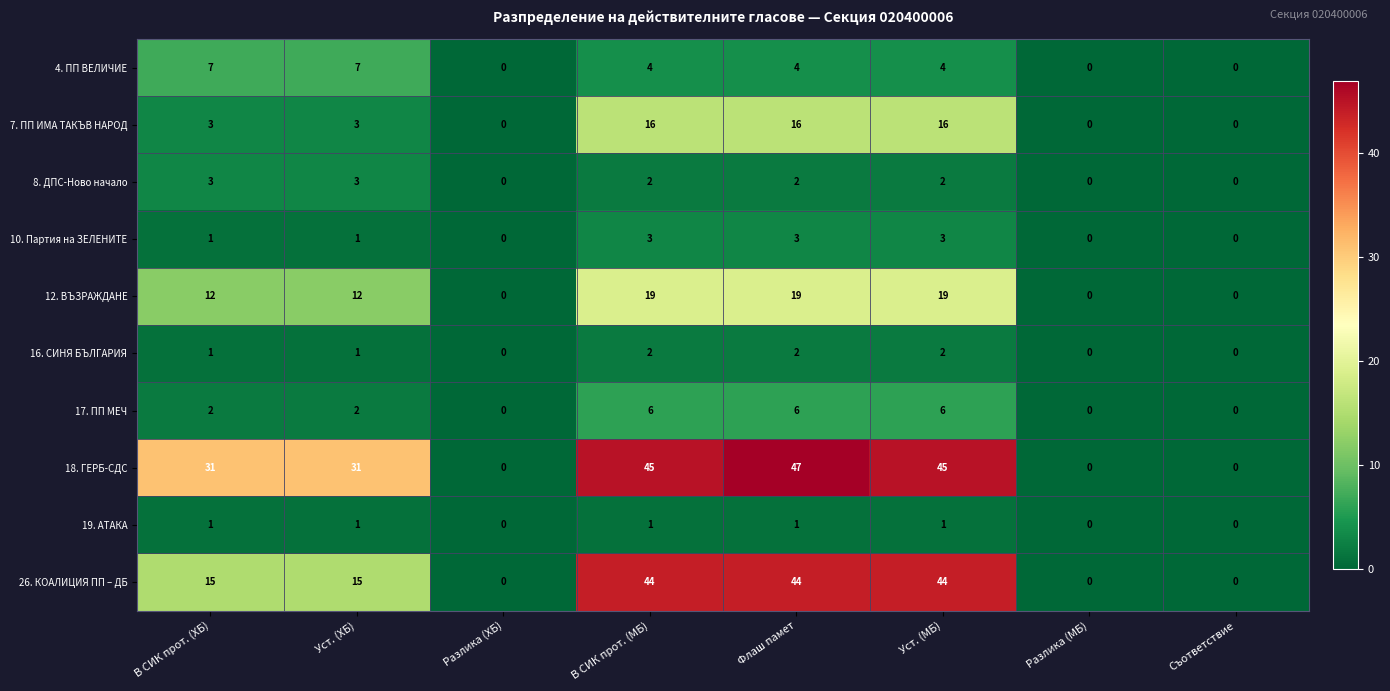

Read the 7. ПП ИМА ТАКЪВ НАРОД value at В СИК прот. (МБ), to the nearest 5.

15